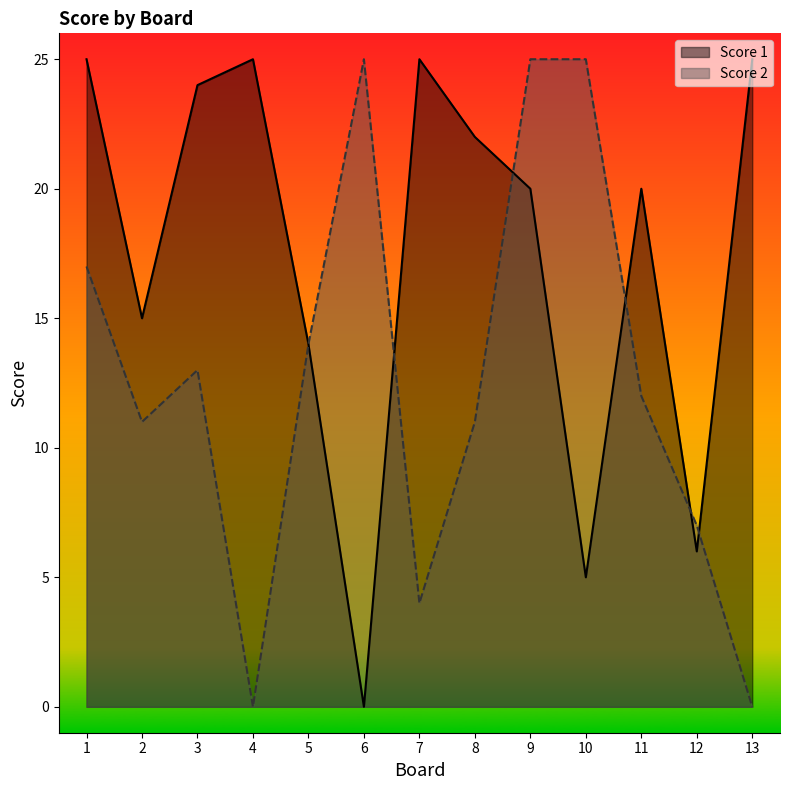

Which label corresponds to the largest value in the chart?

1